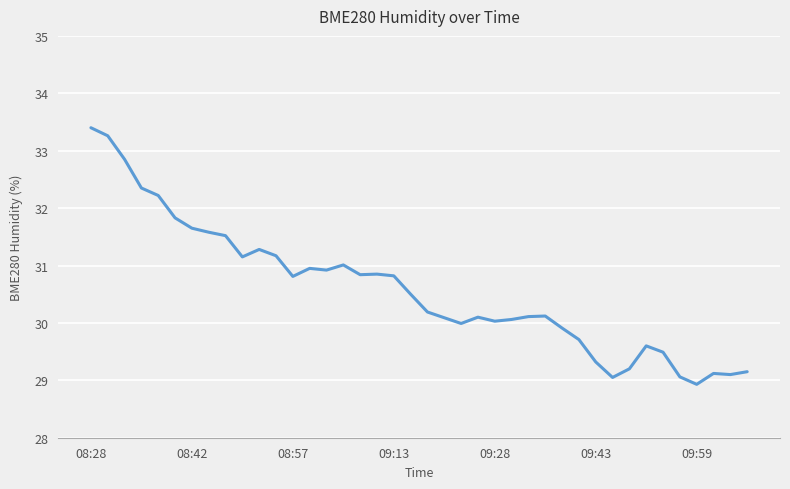

What is the minimum value shown in the chart?

28.9